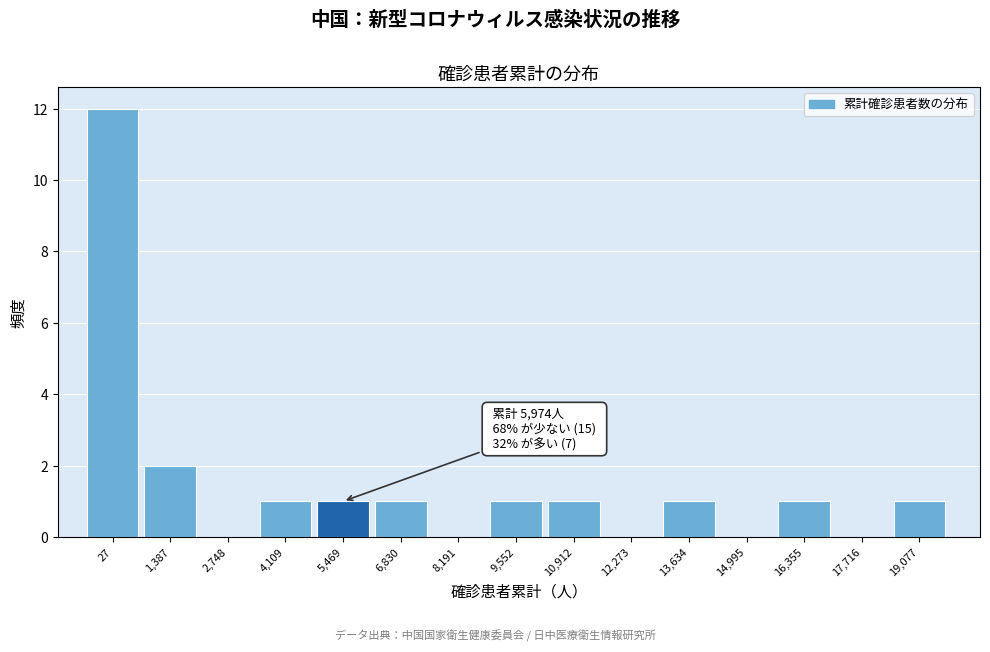

Reading right to left, extract all data points from this chart.

19,077=1	17,716=0	16,355=1	14,995=0	13,634=1	12,273=0	10,912=1	9,552=1	8,191=0	6,830=1	5,469=1	4,109=1	2,748=0	1,387=2	27=12